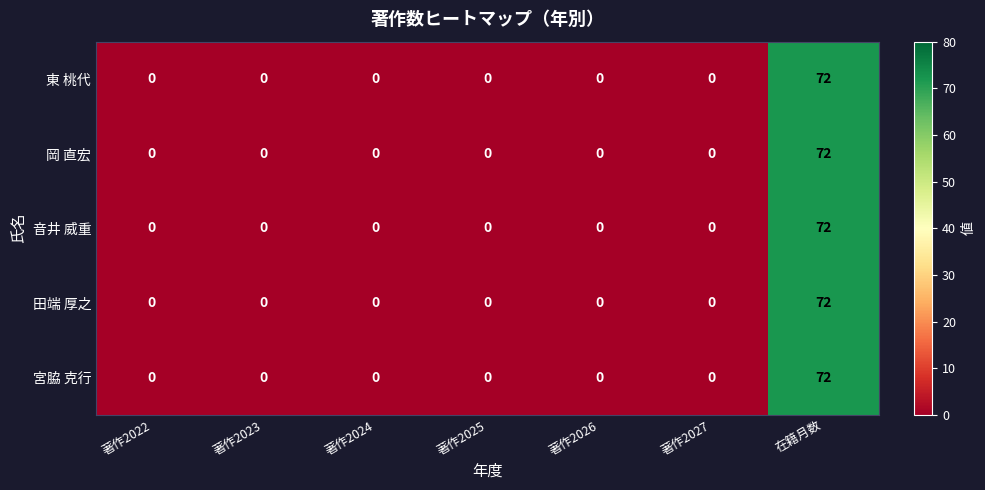

How many categories are shown in the chart?

7